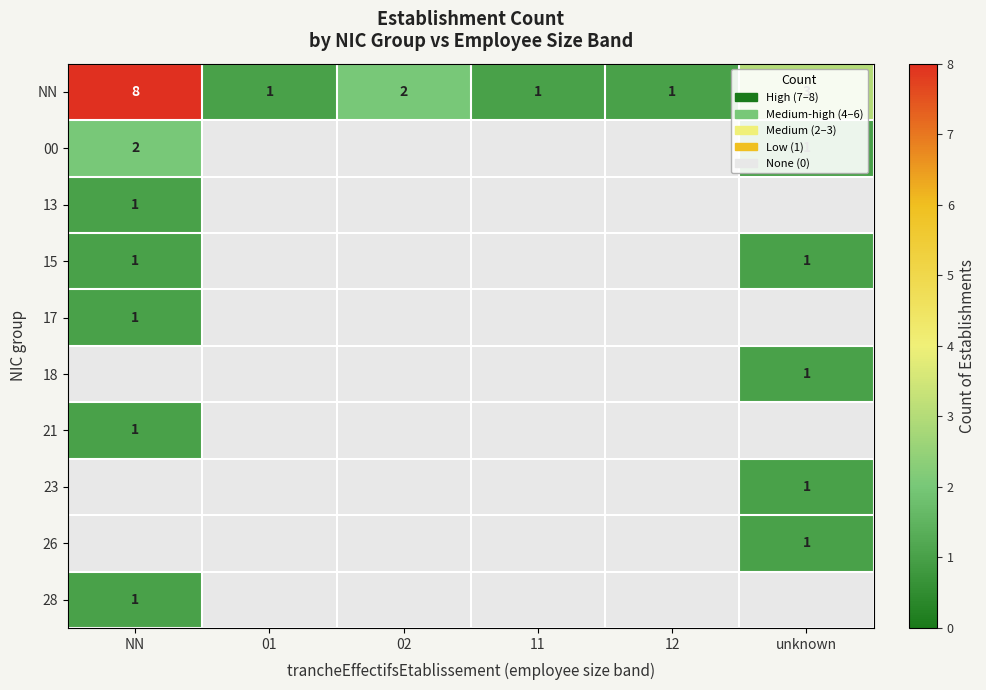

Is the value of 26 at unknown greater than the value of NN at 02?

No